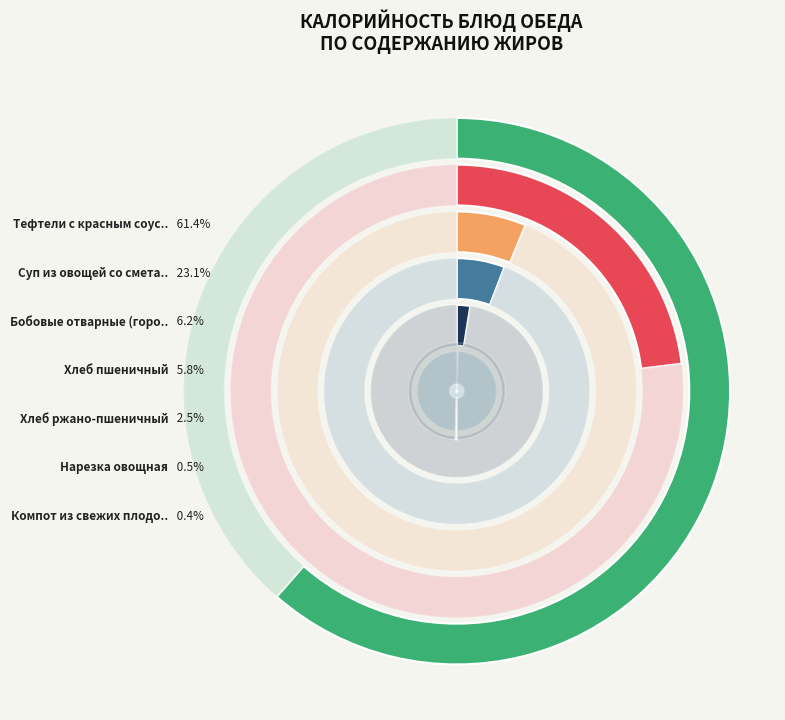

How many segments does this pie chart have?

7